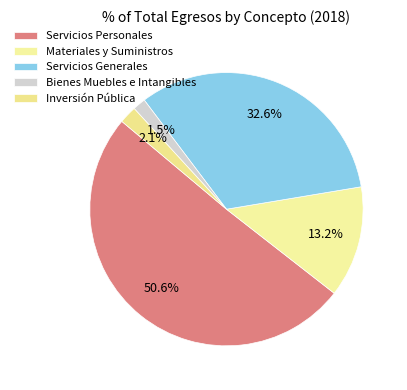

Count the number of slices in the pie.

5